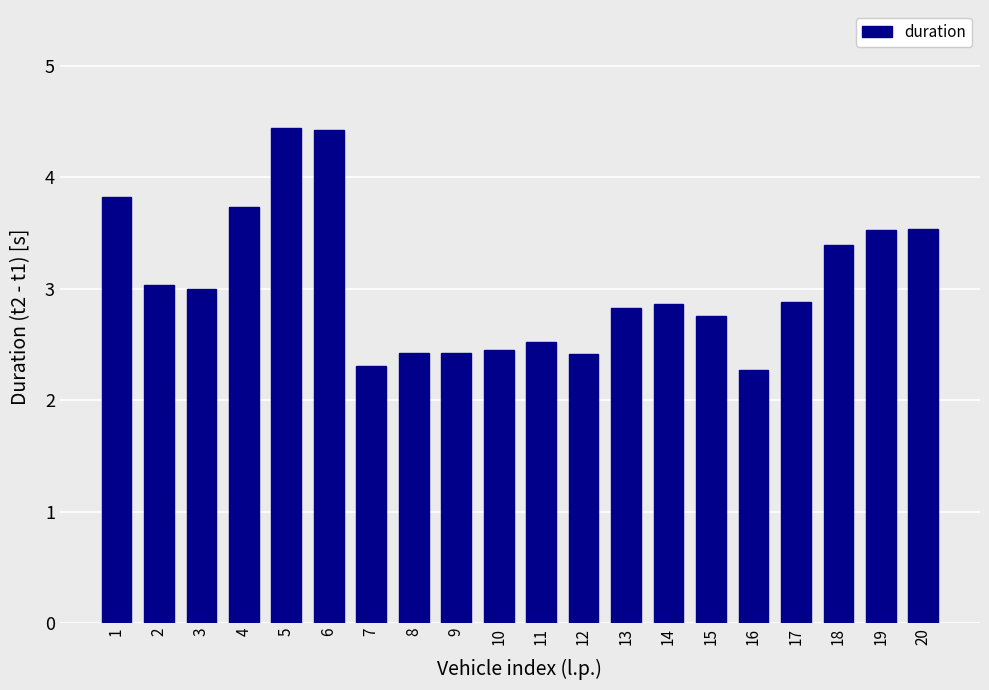

Reading left to right, transcribe all the data shown in this chart.

3.8	3.0	3.0	3.7	4.4	4.4	2.3	2.4	2.4	2.5	2.5	2.4	2.8	2.9	2.7	2.3	2.9	3.4	3.5	3.5